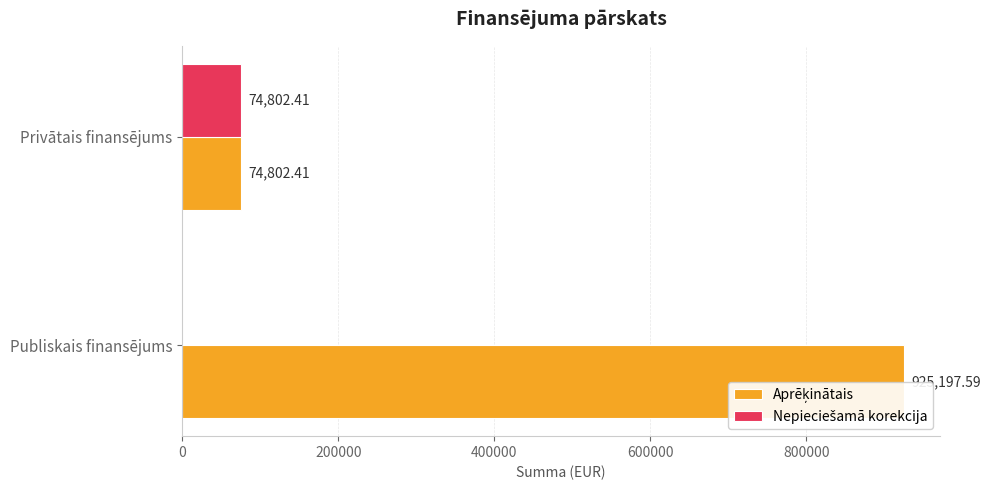

What is the sum of all Aprēķinātais values?

1000000.0